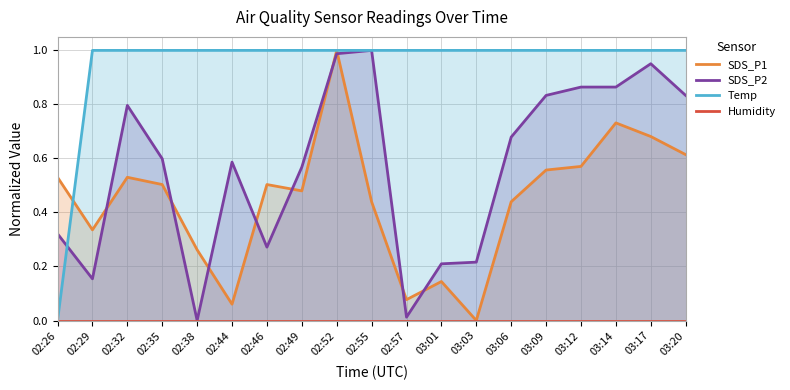

List the labels in order of Humidity value, largest first.

02:26, 02:29, 02:32, 02:35, 02:38, 02:44, 02:46, 02:49, 02:52, 02:55, 02:57, 03:01, 03:03, 03:06, 03:09, 03:12, 03:14, 03:17, 03:20